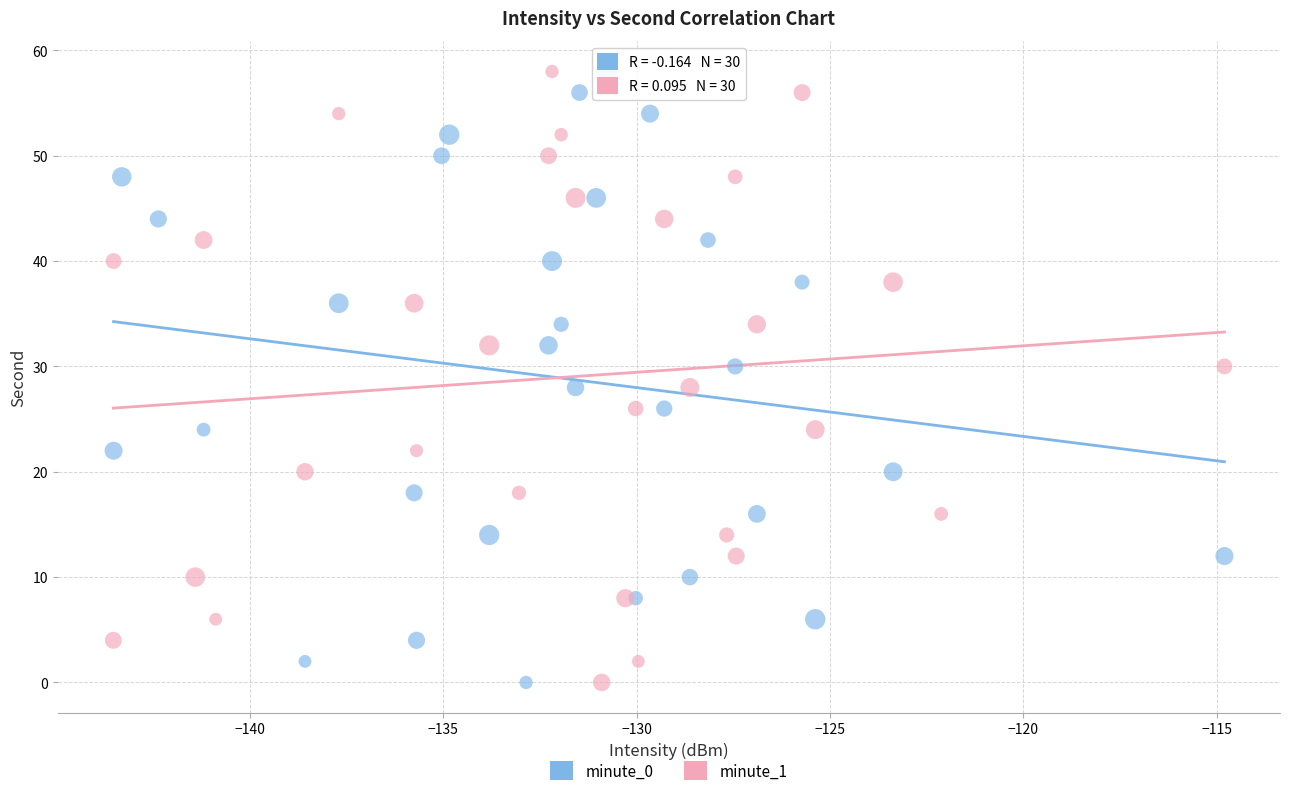

What are all the series names shown in the legend?

minute_0, minute_1